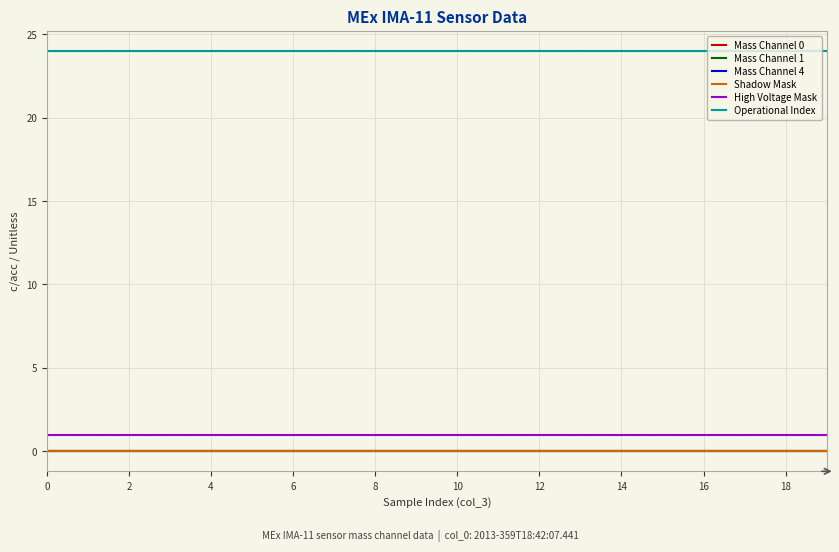

Does the chart have visible grid lines?

Yes